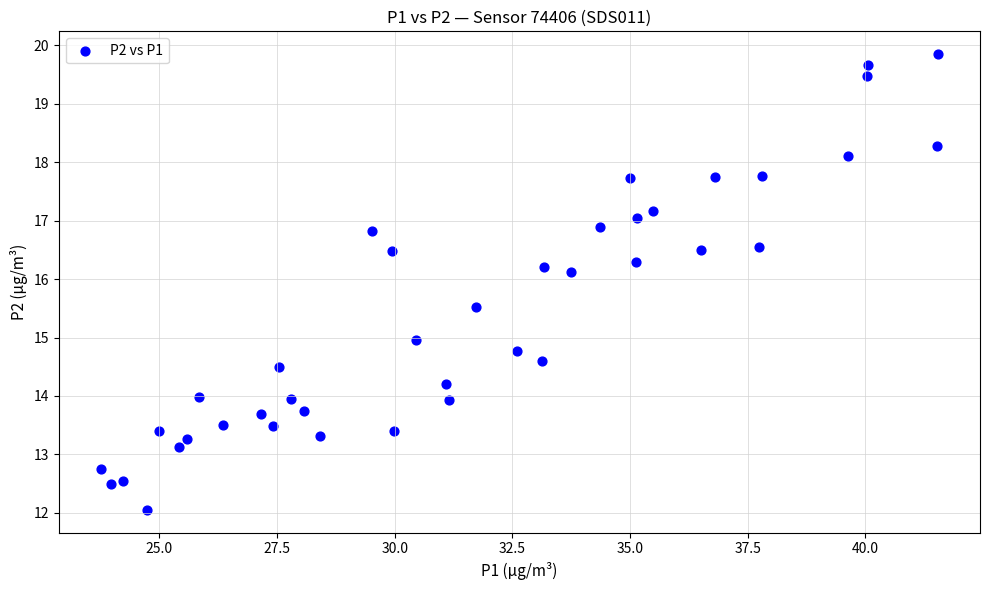

What is the range of X values (max minus min)?

17.8